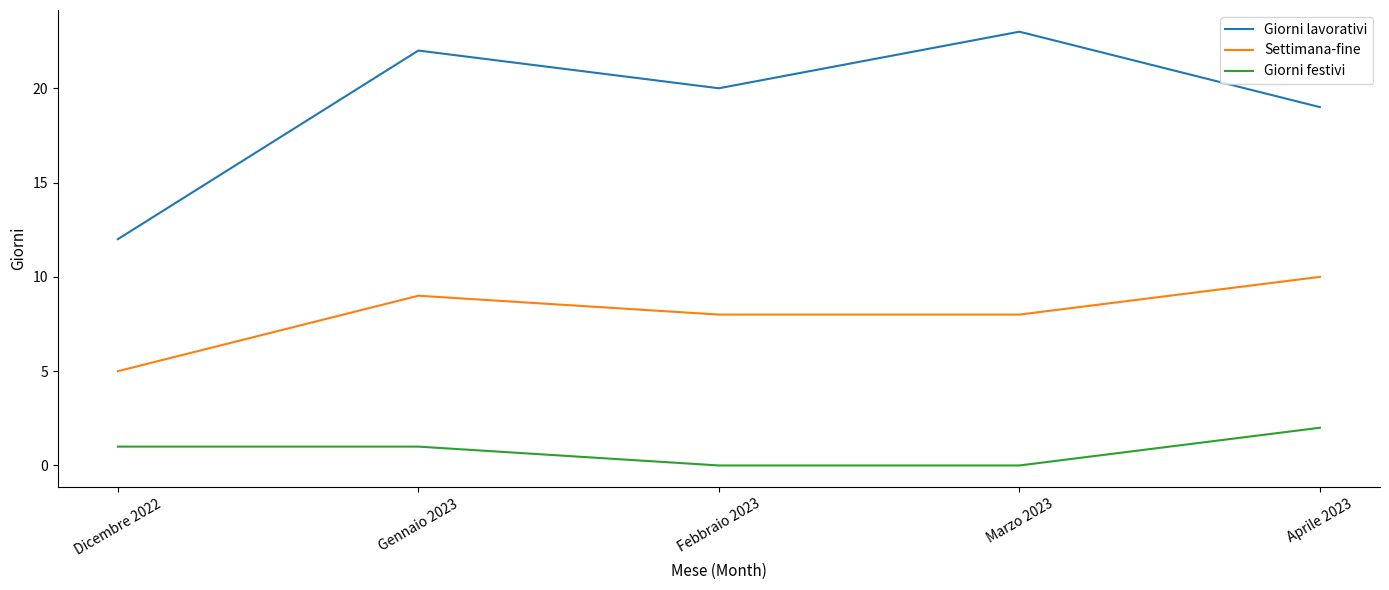

Reading right to left, extract all data points from this chart.

Giorni lavorativi: 19	23	20	22	12
Settimana-fine: 10	8	8	9	5
Giorni festivi: 2	0	0	1	1